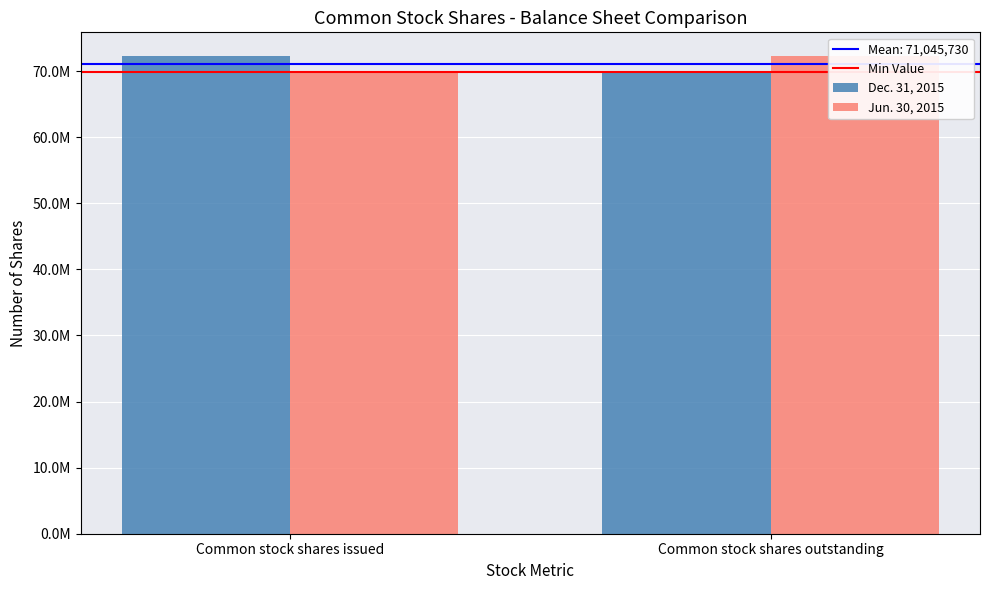

Count the Dec. 31, 2015 values in the range 69839259 to 72252200.

2